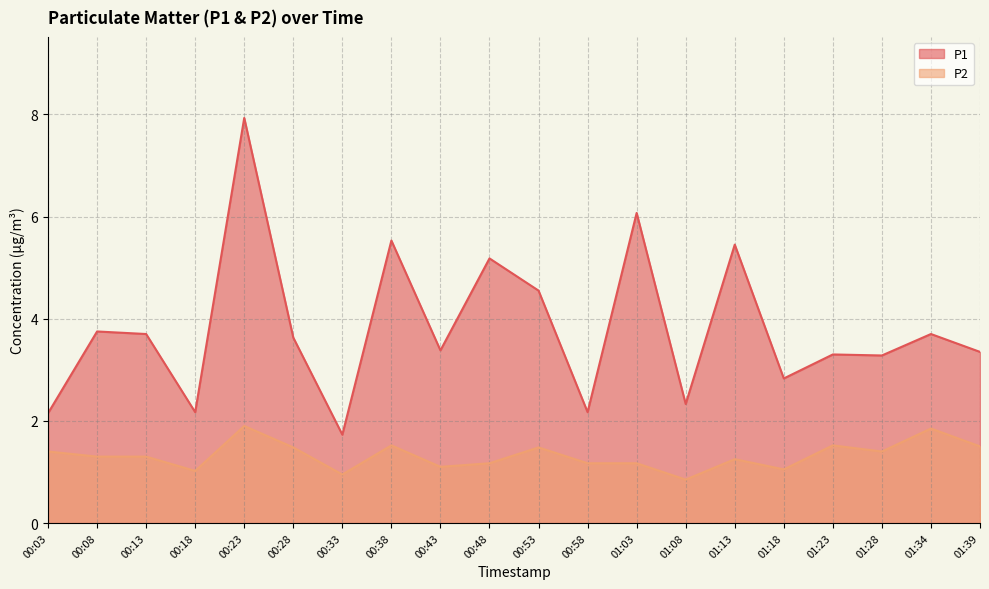

At which category does P2 reach its first local valley?

00:18